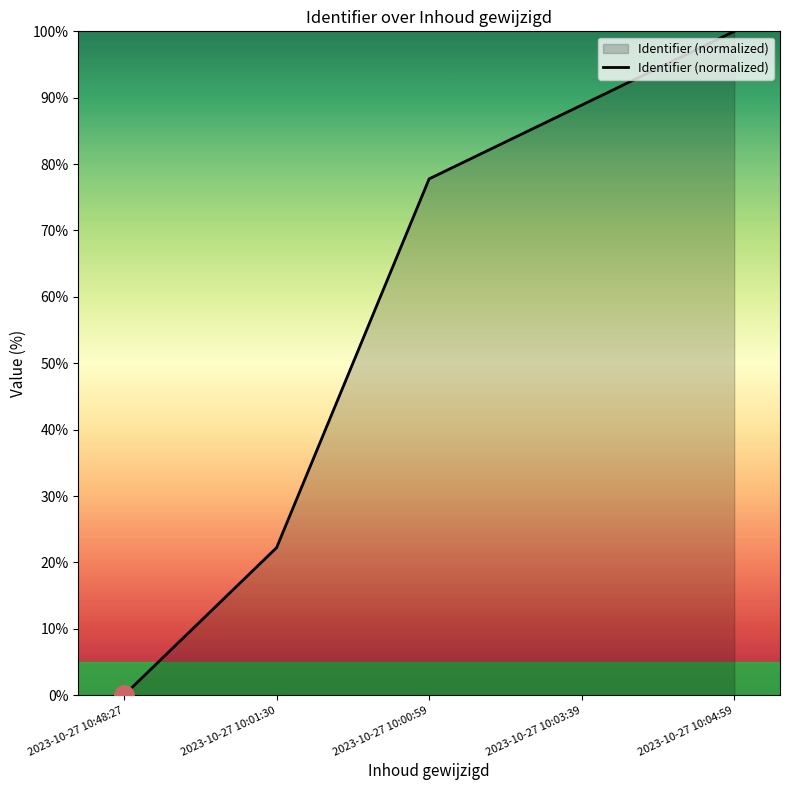

What is the difference between the second highest and minimum values?

88.9